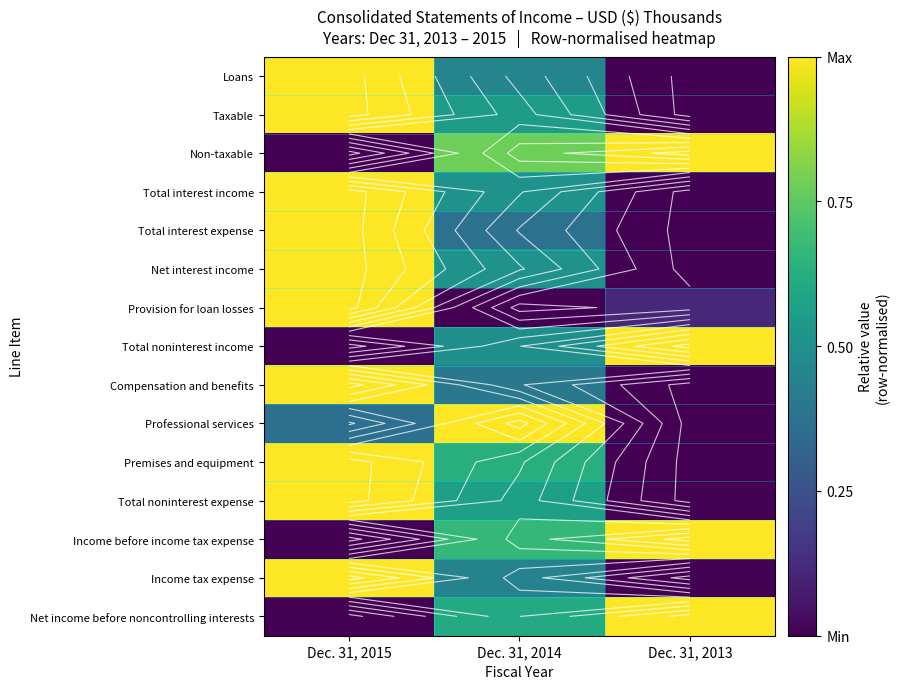

List the series in order of their peak value, highest first.

Loans, Taxable, Non-taxable, Total interest income, Total interest expense, Net interest income, Provision for loan losses, Total noninterest income, Compensation and benefits, Professional services, Premises and equipment, Total noninterest expense, Income before income tax expense, Income tax expense, Net income before noncontrolling interests